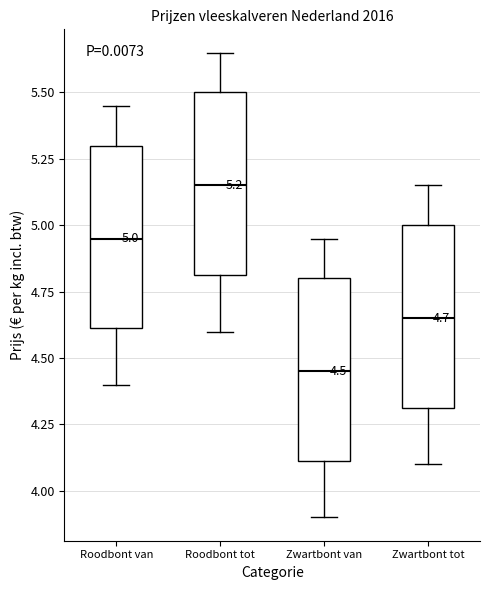

Which box's median line is the lowest?

Zwartbont van